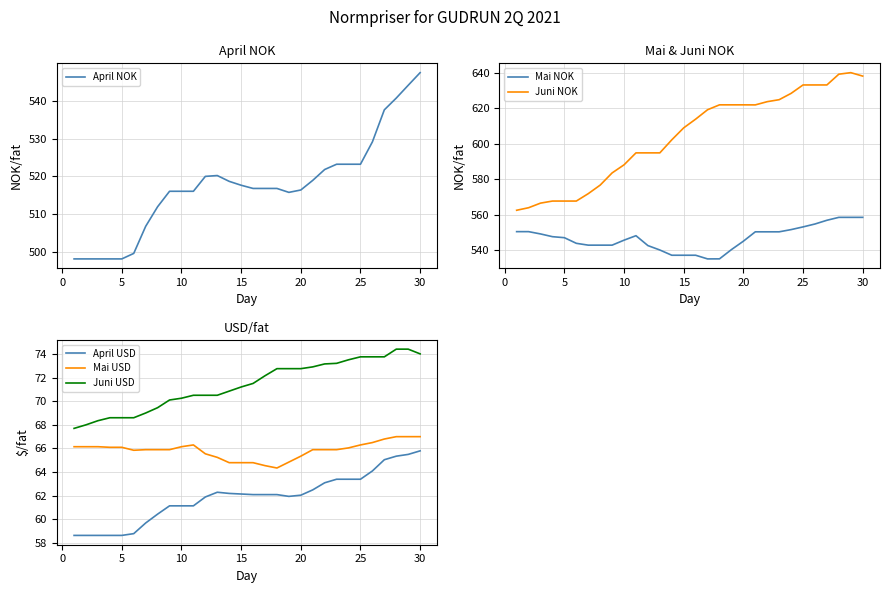

What is the maximum value for April USD?

65.8